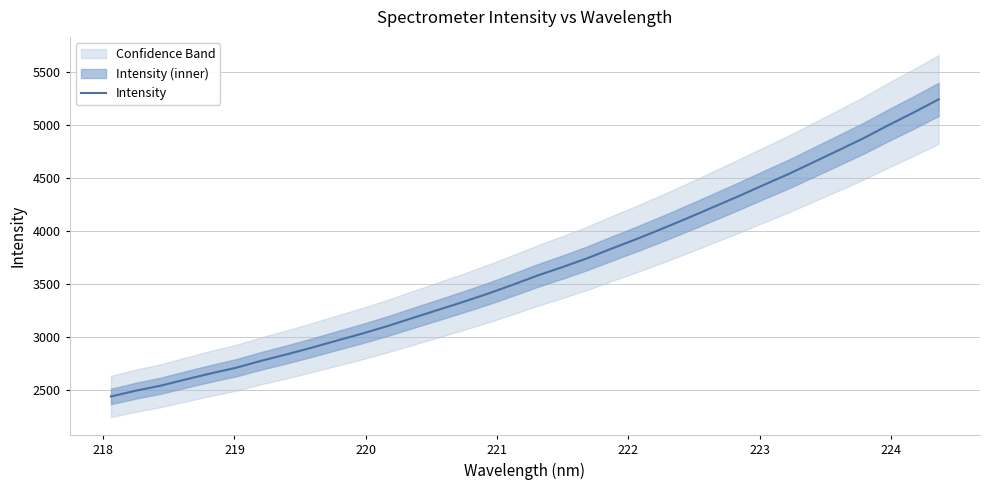

What is the highest value of the Intensity series?

5245.1